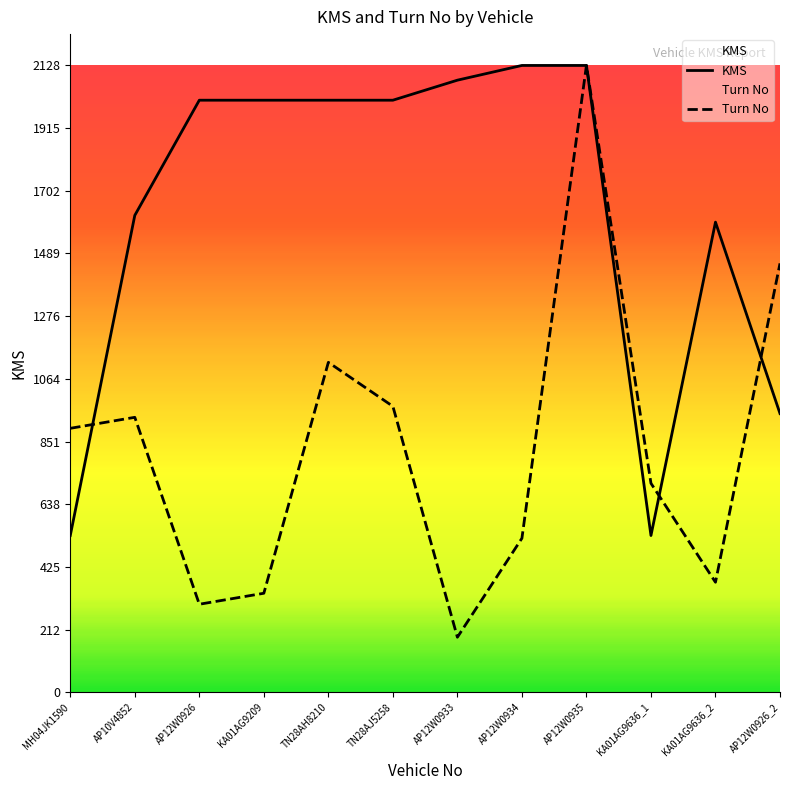

The Turn No series shows 1369.6 at MH04JK1590. True or false?

False